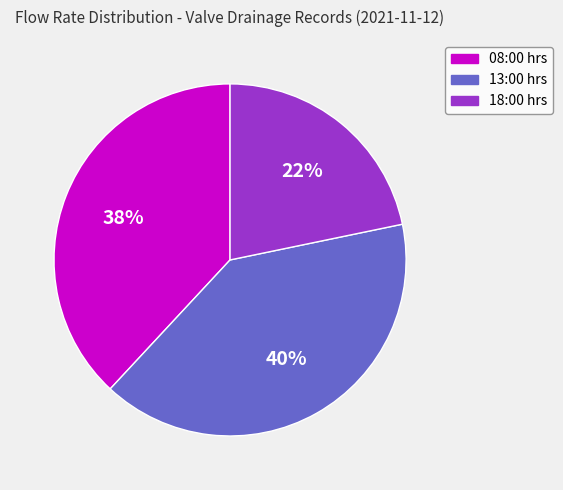

To the nearest percent, what is the difference between the largest and smallest slice percentages?

18%